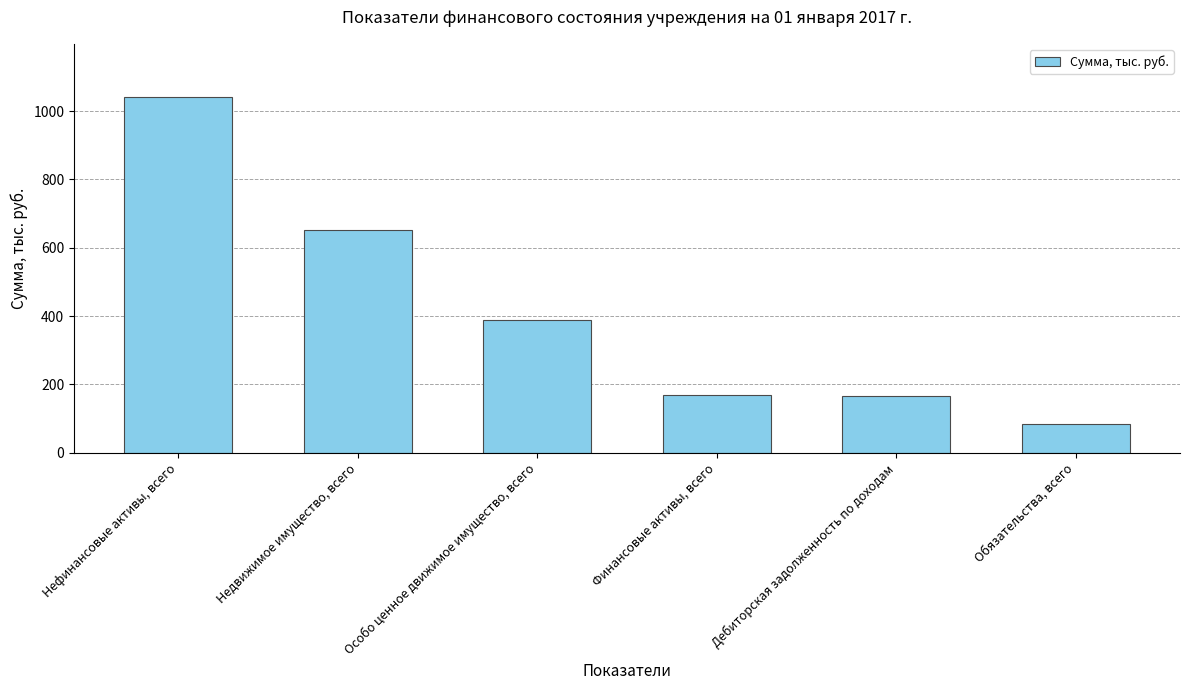

How many values are below 388?

3